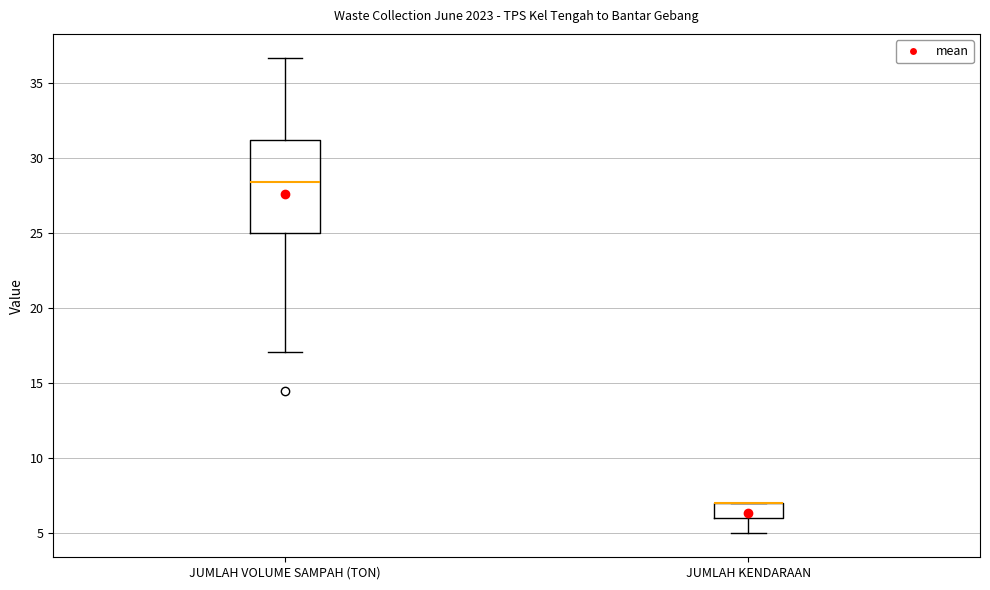

Reading left to right, transcribe this box plot: for each box, give where its median line is, the range the box spans, and where its two whiskers end, as read against the y-axis. The values are not printed on the chart, so give them approximately, as read against the axis.

JUMLAH VOLUME SAMPAH (TON): median 28.5, box 25.0 to 31.0, whiskers 17.0 to 36.5
JUMLAH KENDARAAN: median 7.0 (drawn on the box's upper edge), box 6.0 to 7.0, whiskers 5.0 to 7.0